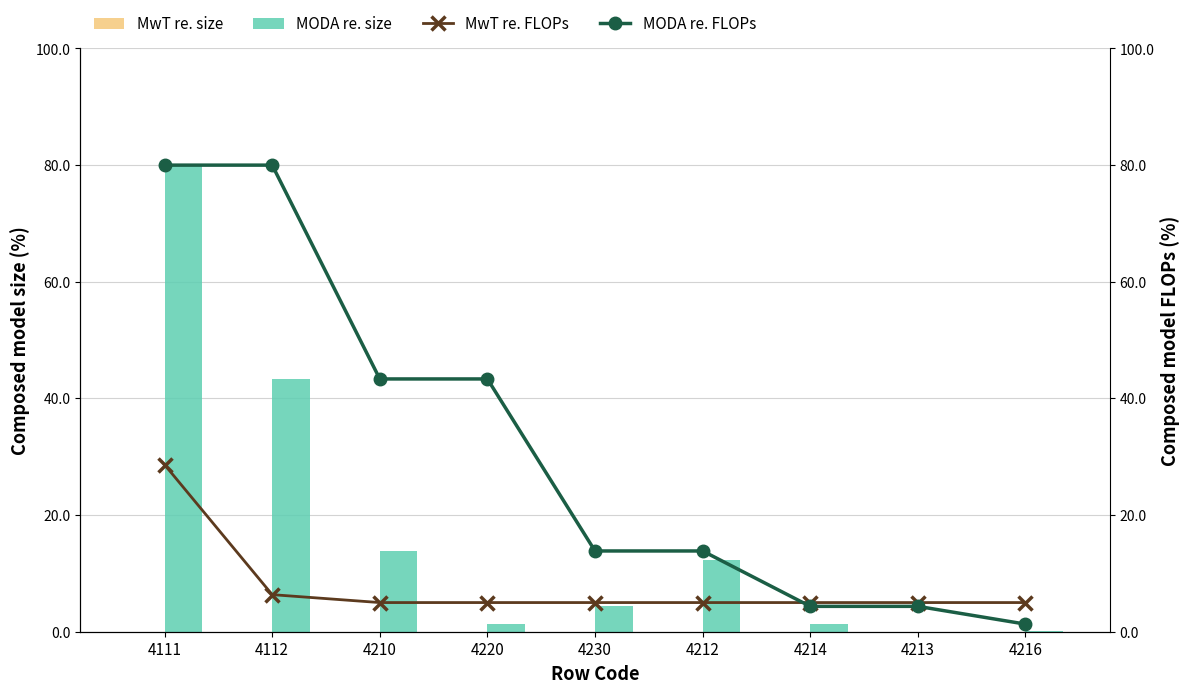

At how many categories does at least one series exceed 41?

4